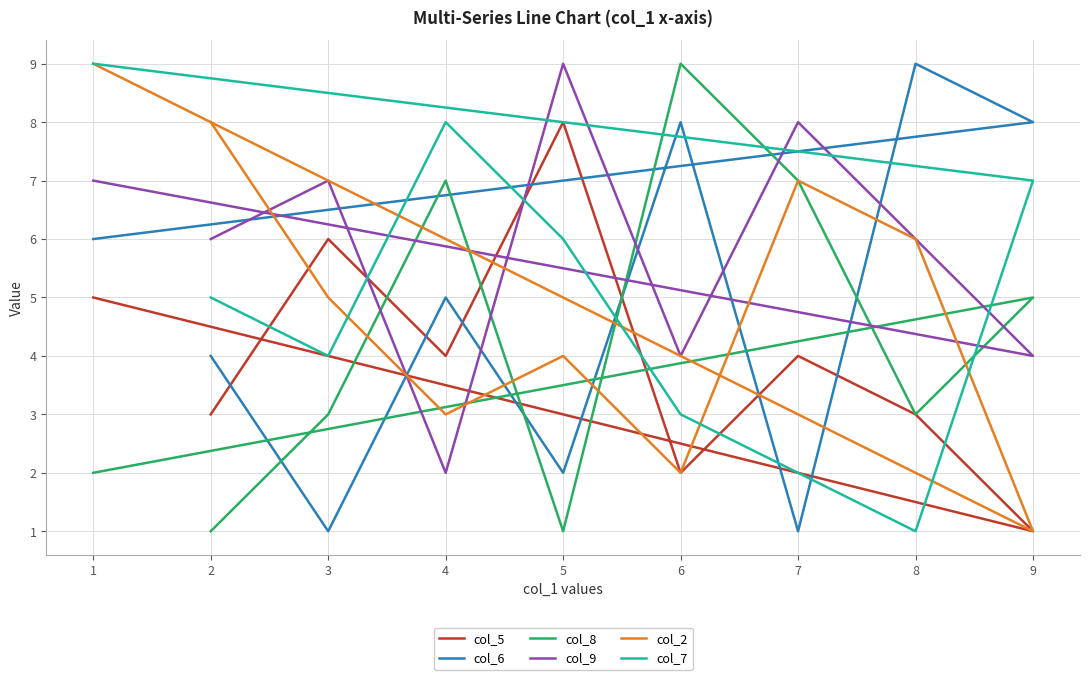

What is the spread (max minus min) of values at 2?

7